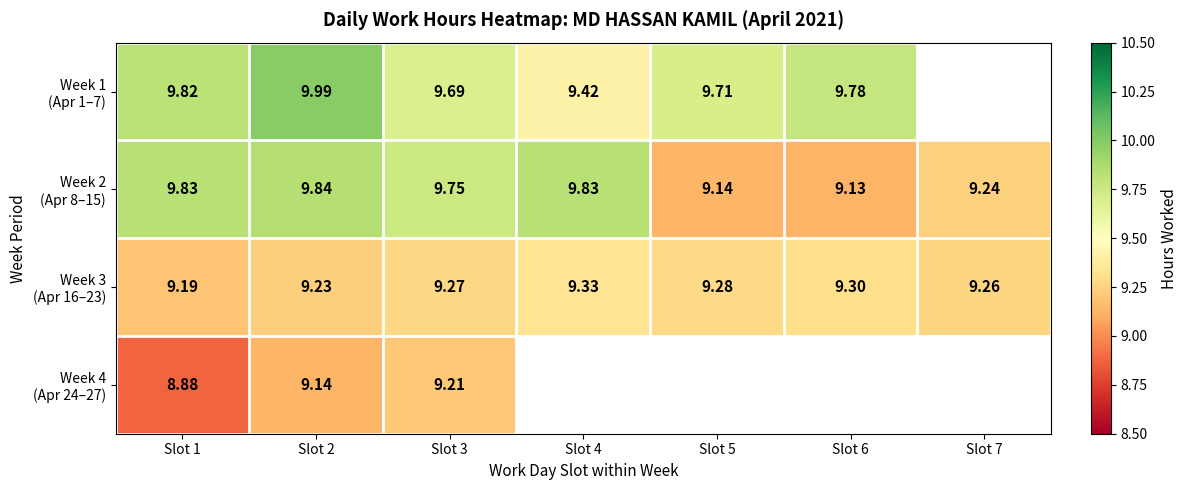

At how many categories does at least one series exceed 9?

7